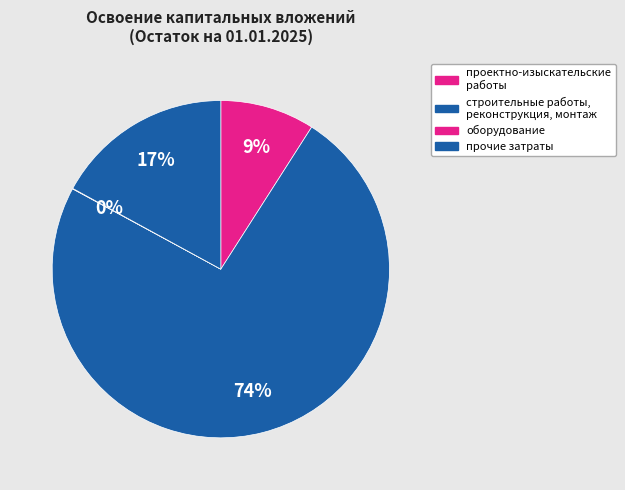

How many segments does this pie chart have?

4